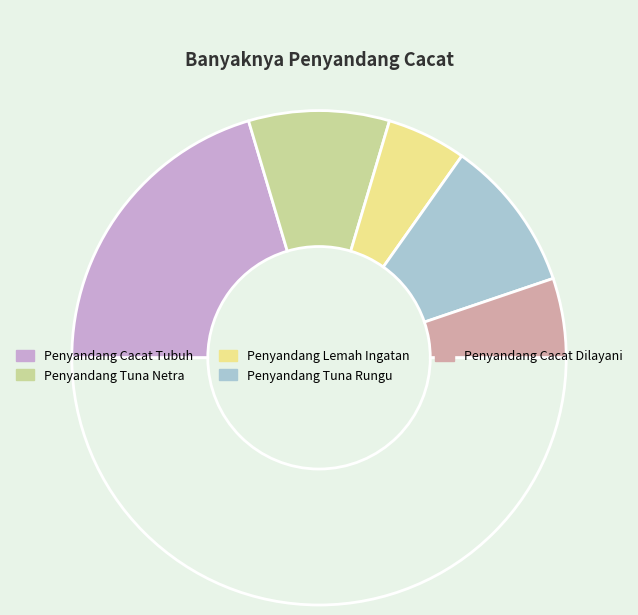

How many segments does this pie chart have?

6